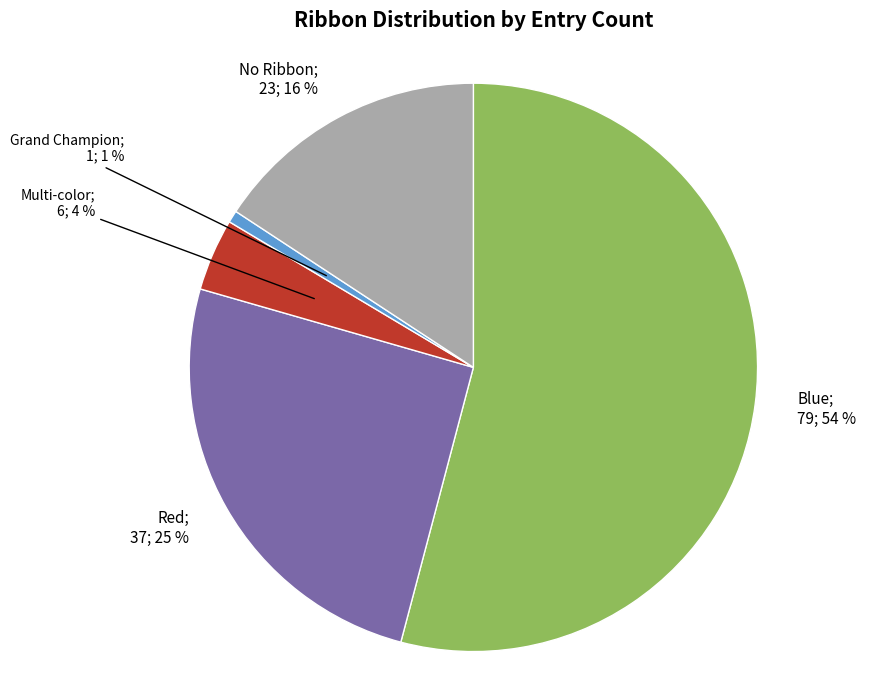

Does any single category account for the majority?

Yes